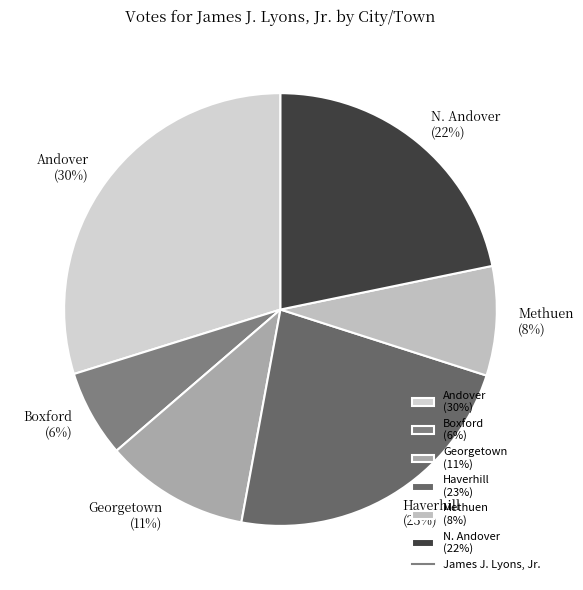

Approximately how many times larger is the value at Boxford (6%) compared to Haverhill (23%)?

0.3